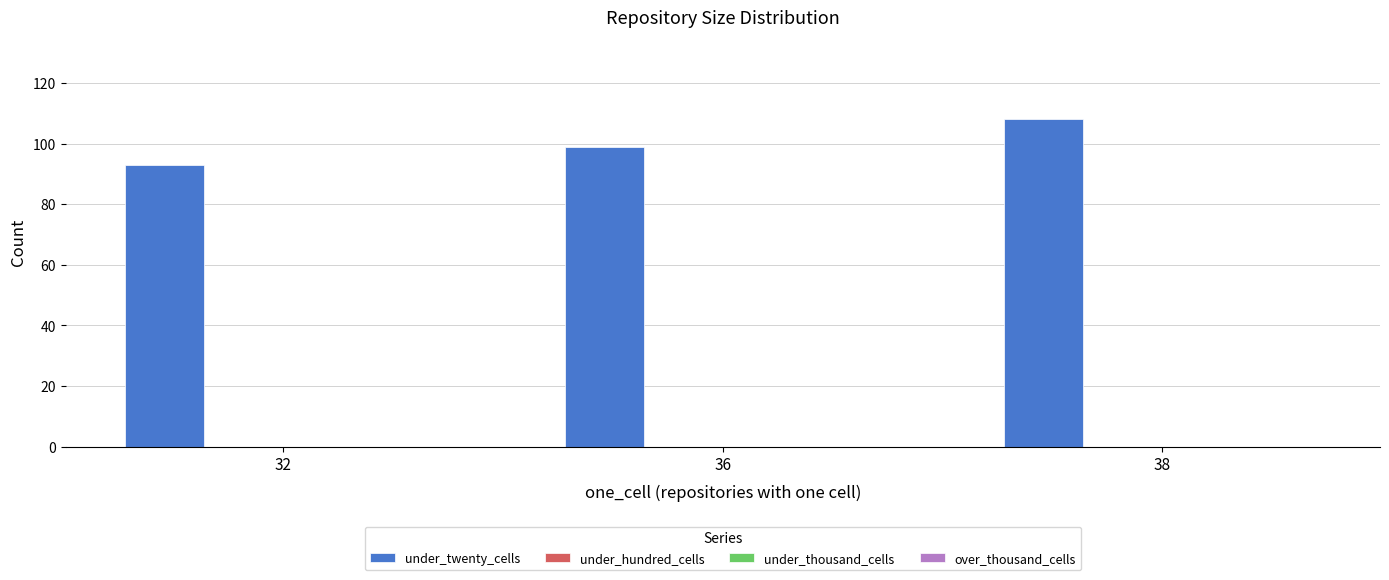

What is the sum of all values?

300